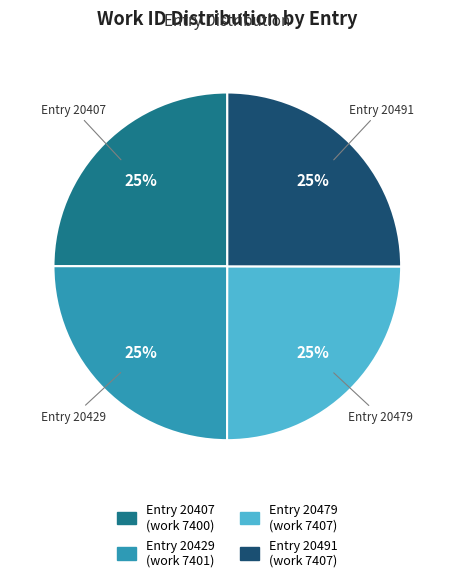

Is there a majority slice in this chart?

No